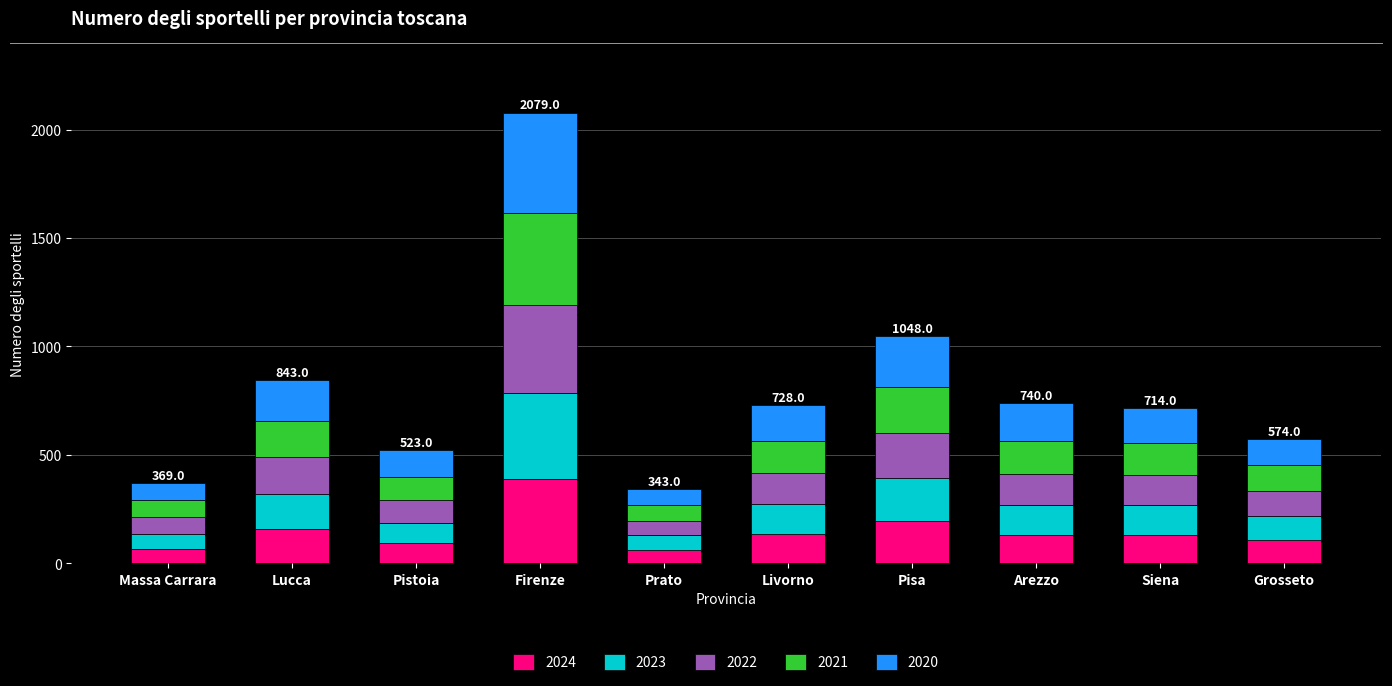

What is the average value of the 2024 series?

147